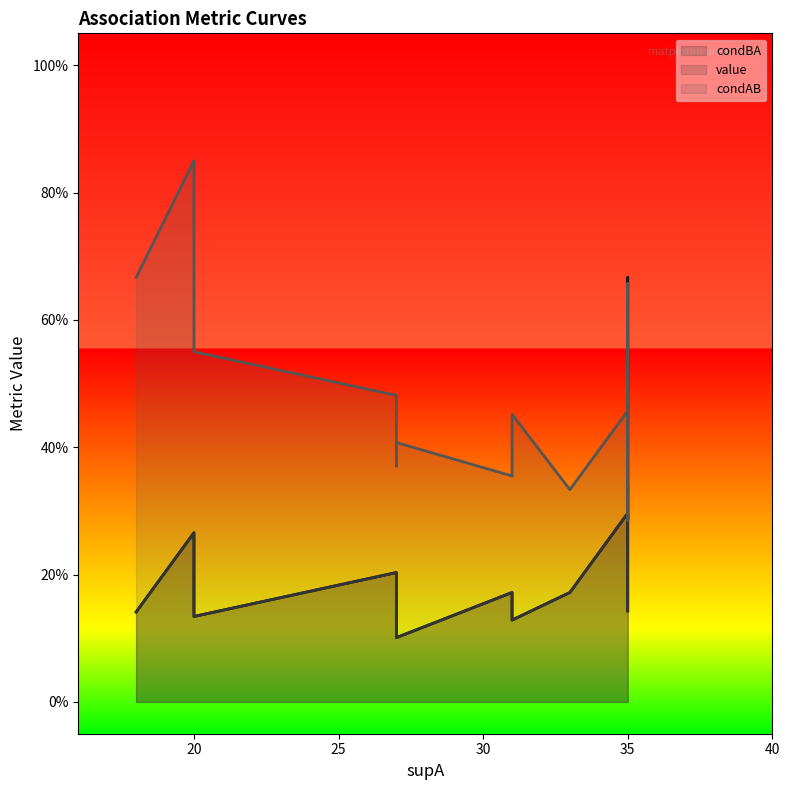

Where do condAB and condBA first cross each other?

2 and 3